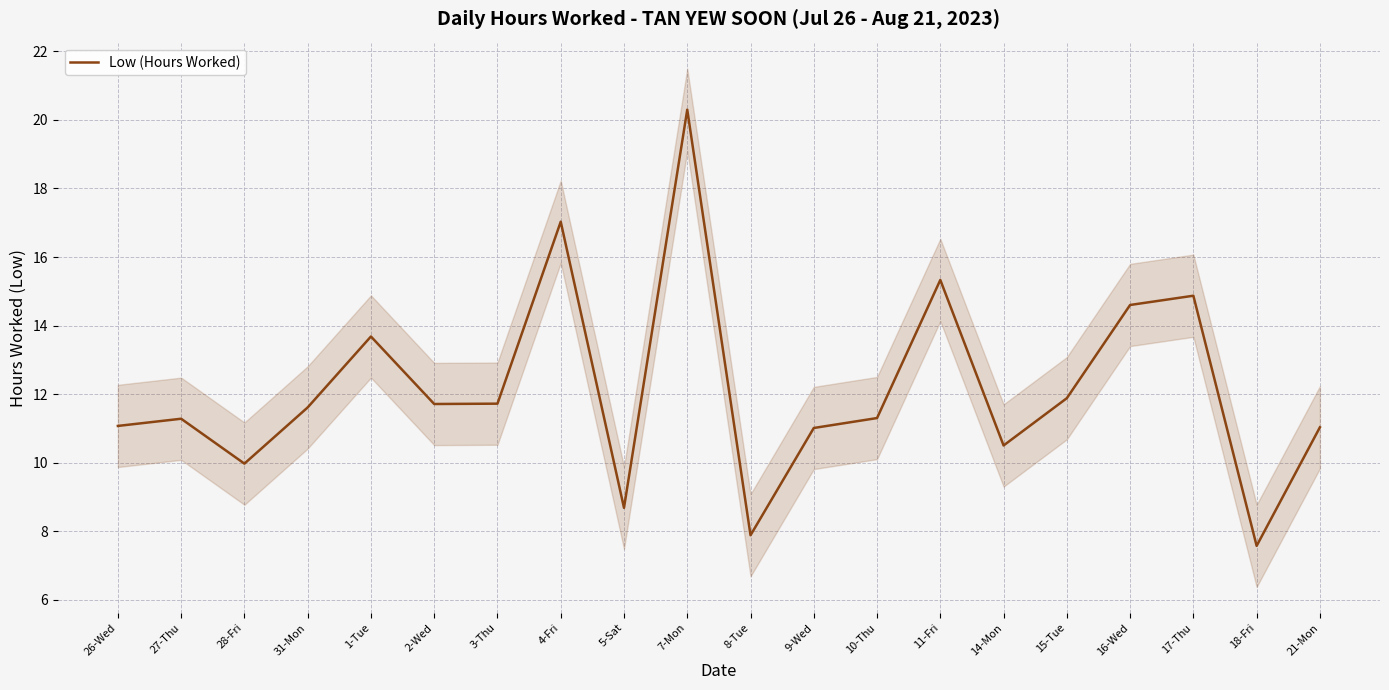

What is the difference between the maximum and minimum values?

12.7